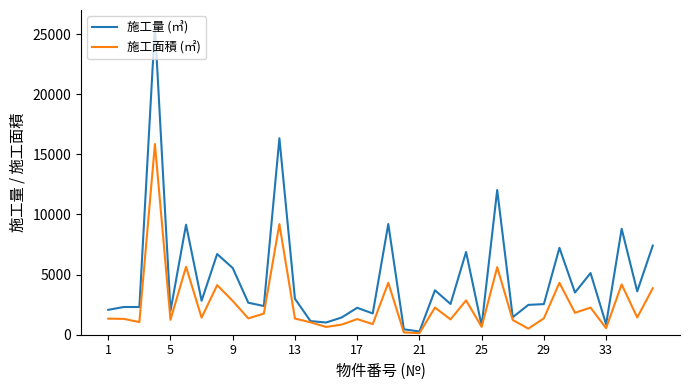

What is the sum of all 施工面積 (㎡) values?

91967